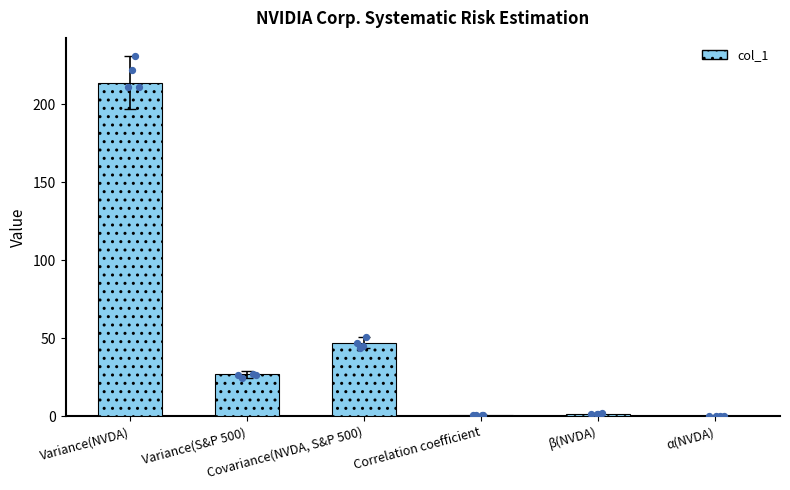

Approximately how many times larger is the value at Variance(S&P 500) compared to β(NVDA)?

15.2